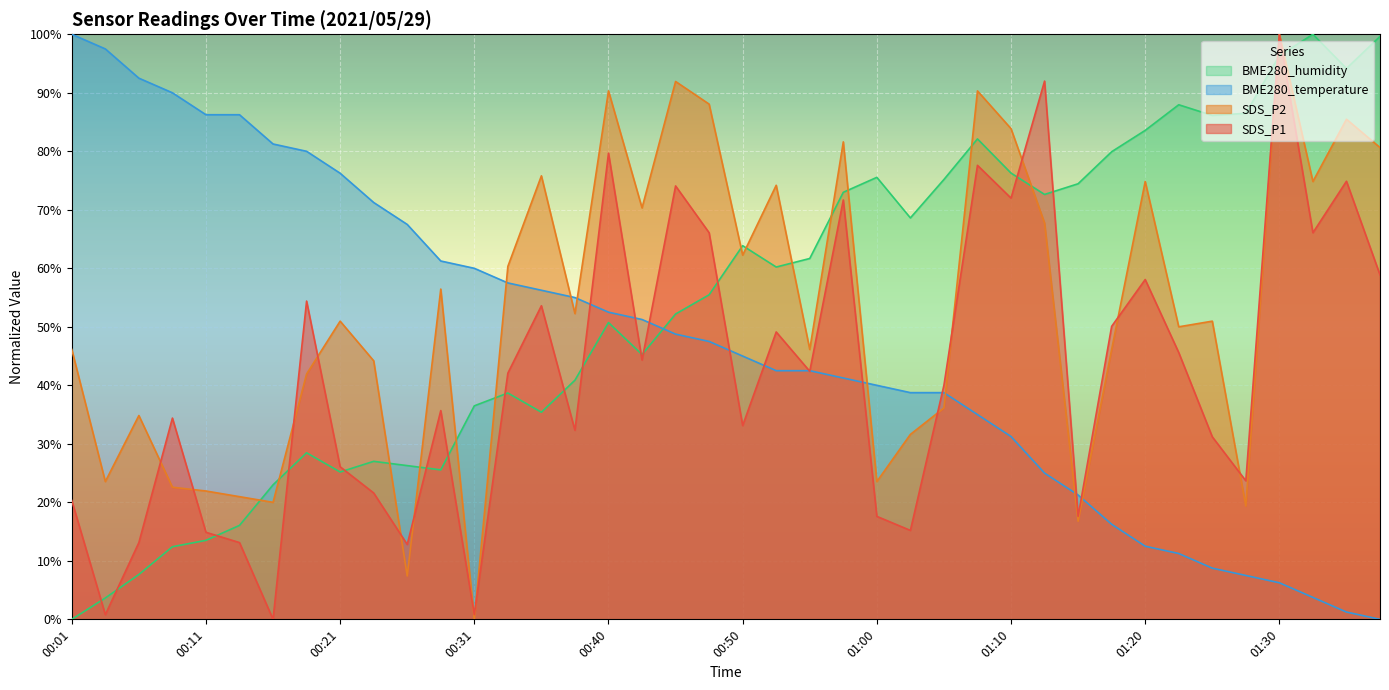

How many data points in BME280_temperature are less than 47?

20